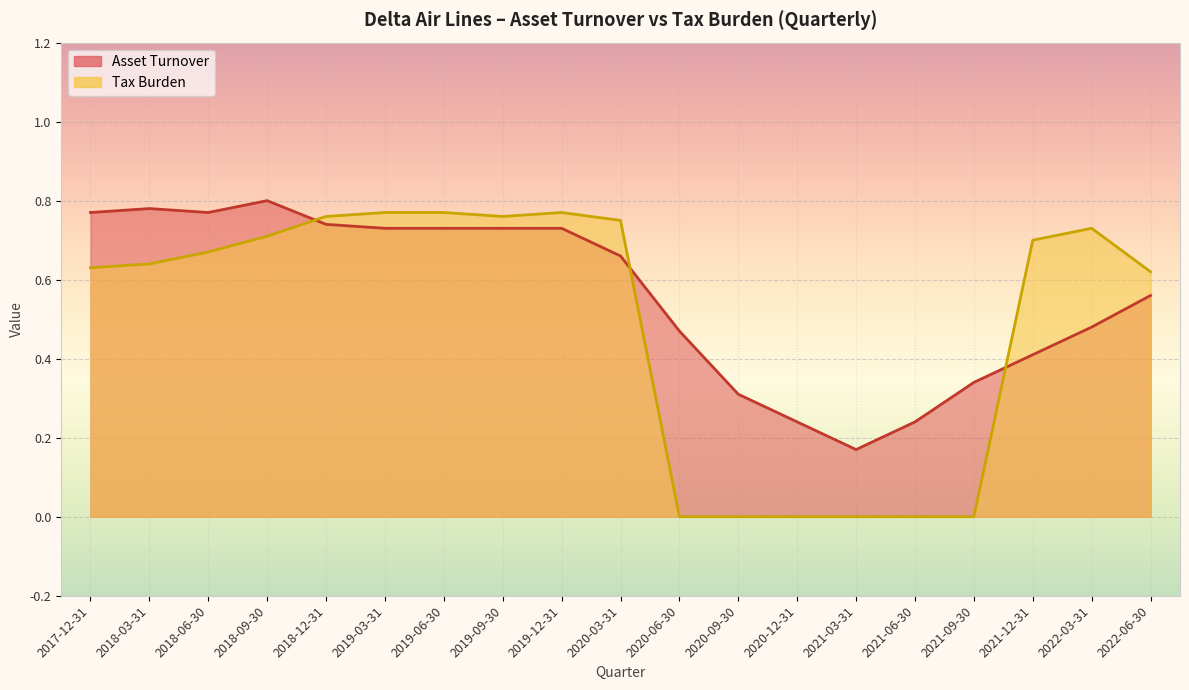

Where is Asset Turnover nearest to the value 0?

2021-03-31